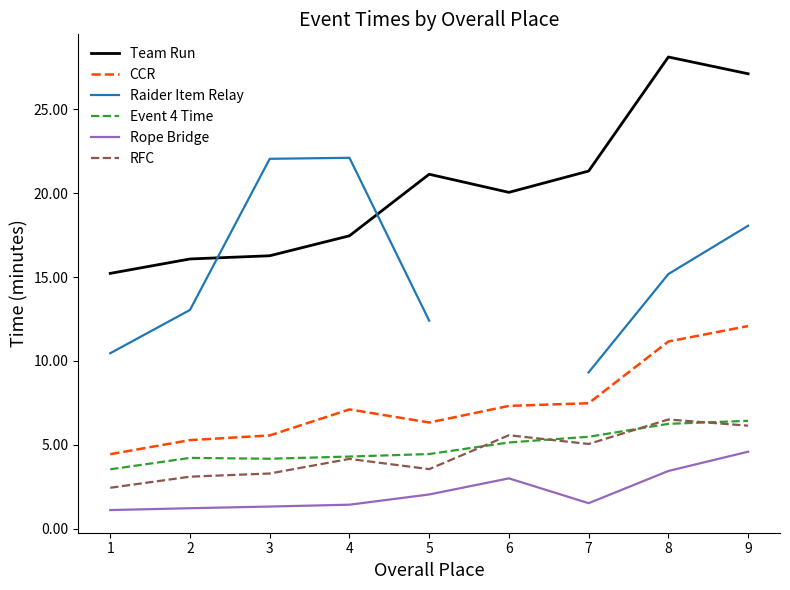

Is the value of Team Run at 3 greater than the value of Raider Item Relay at 5?

Yes